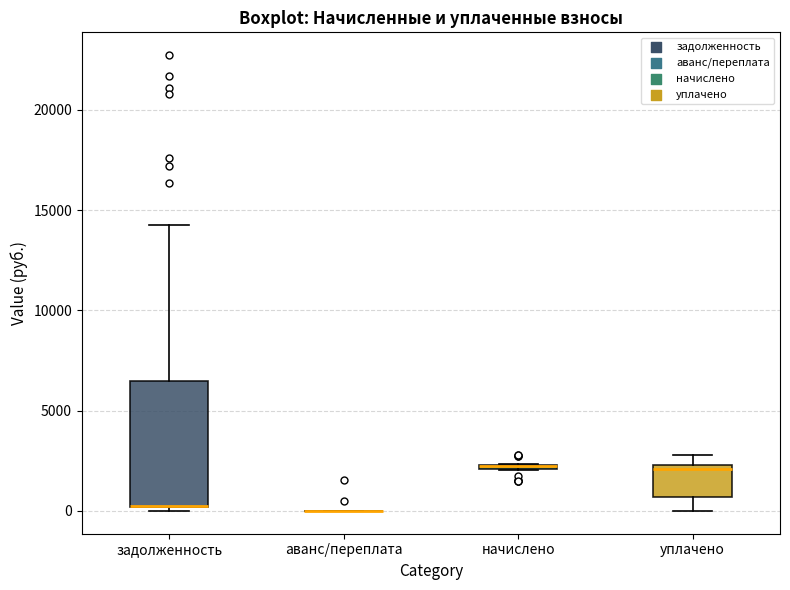

Comparing the boxes themselves (not the whiskers), which one is the tallest?

задолженность